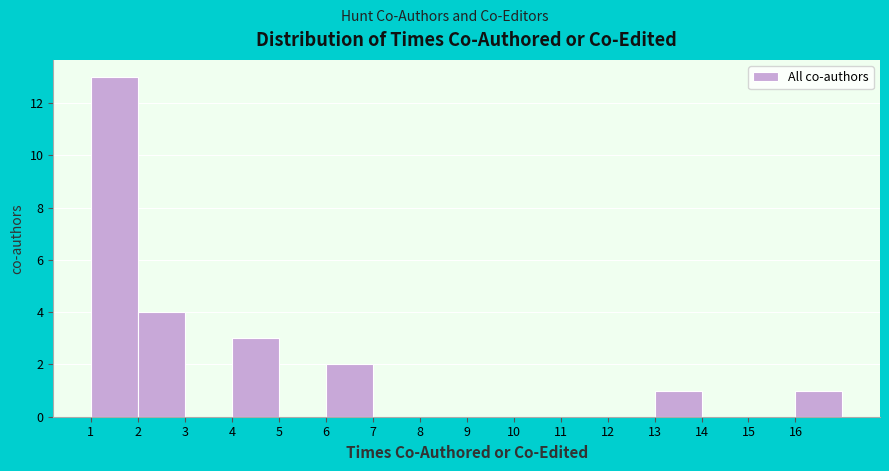

What is the height of the bar covering 16 to 17 on the x-axis? The values are not printed on the chart, so give them approximately, as read against the axis.

1